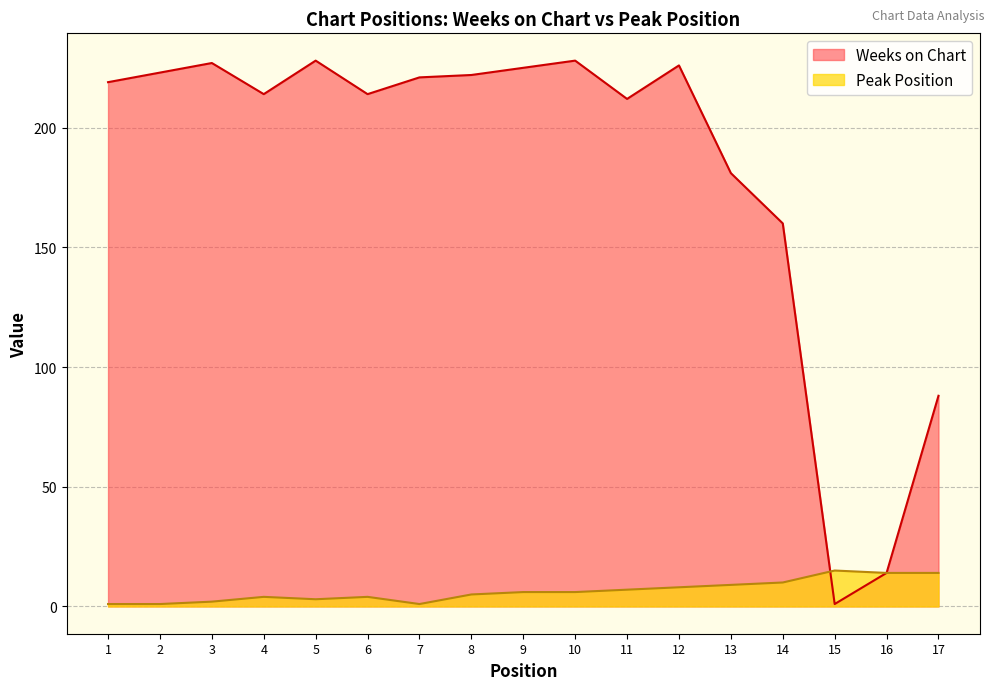

At how many categories does at least one series exceed 215?

9